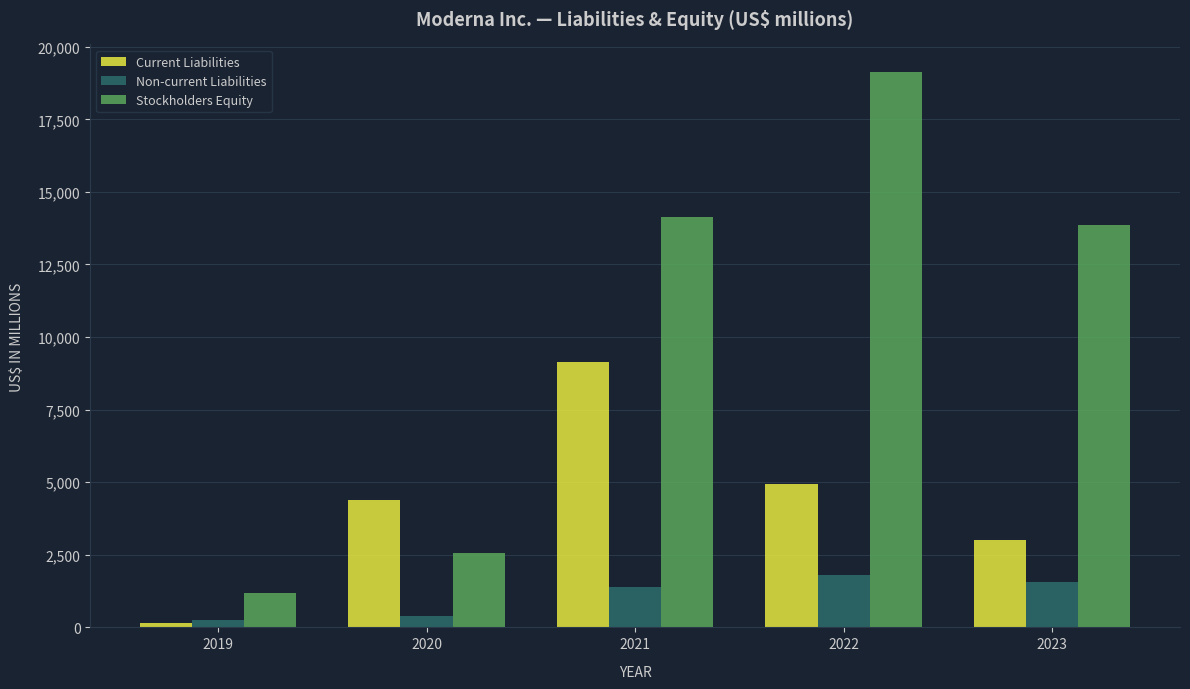

Reading left to right, extract all data points from this chart.

Current Liabilities: 2019=143	2020=4389	2021=9128	2022=4923	2023=3015
Non-current Liabilities: 2019=271	2020=387	2021=1396	2022=1812	2023=1557
Stockholders Equity: 2019=1175	2020=2561	2021=14145	2022=19123	2023=13854